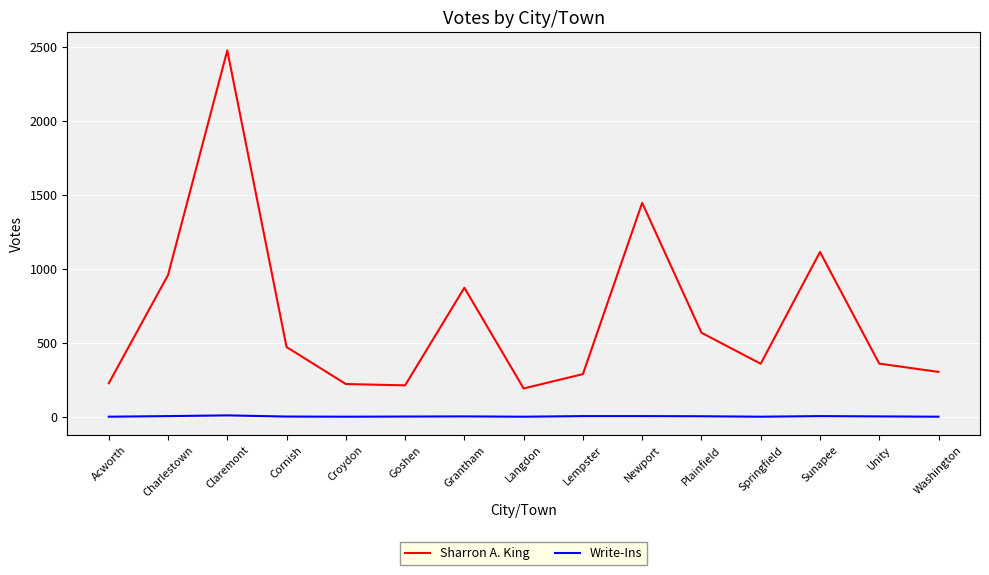

Where is Sharron A. King nearest to the value 1334?

Newport